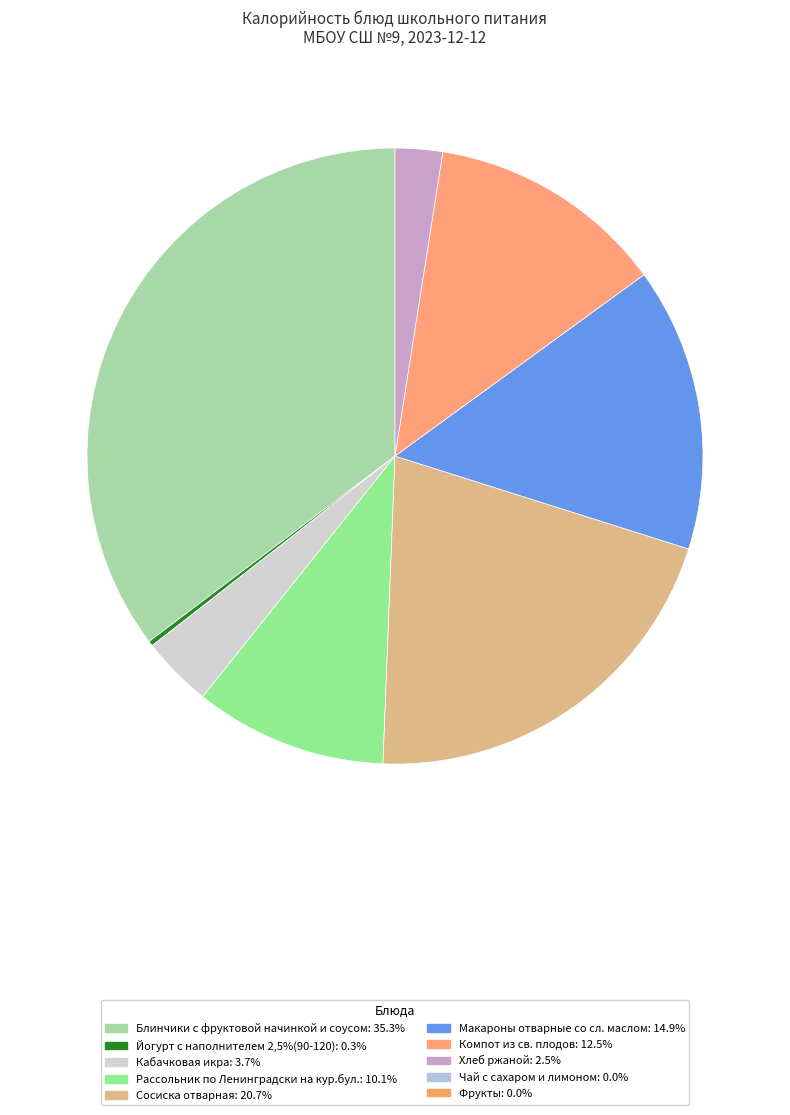

Is there any slice that represents more than half of the pie?

No